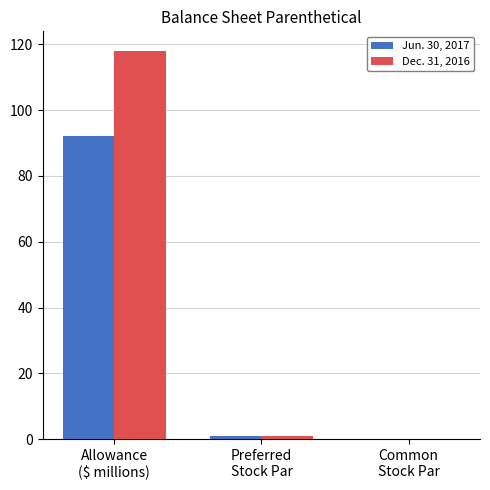

What is the greatest value displayed?

118.0